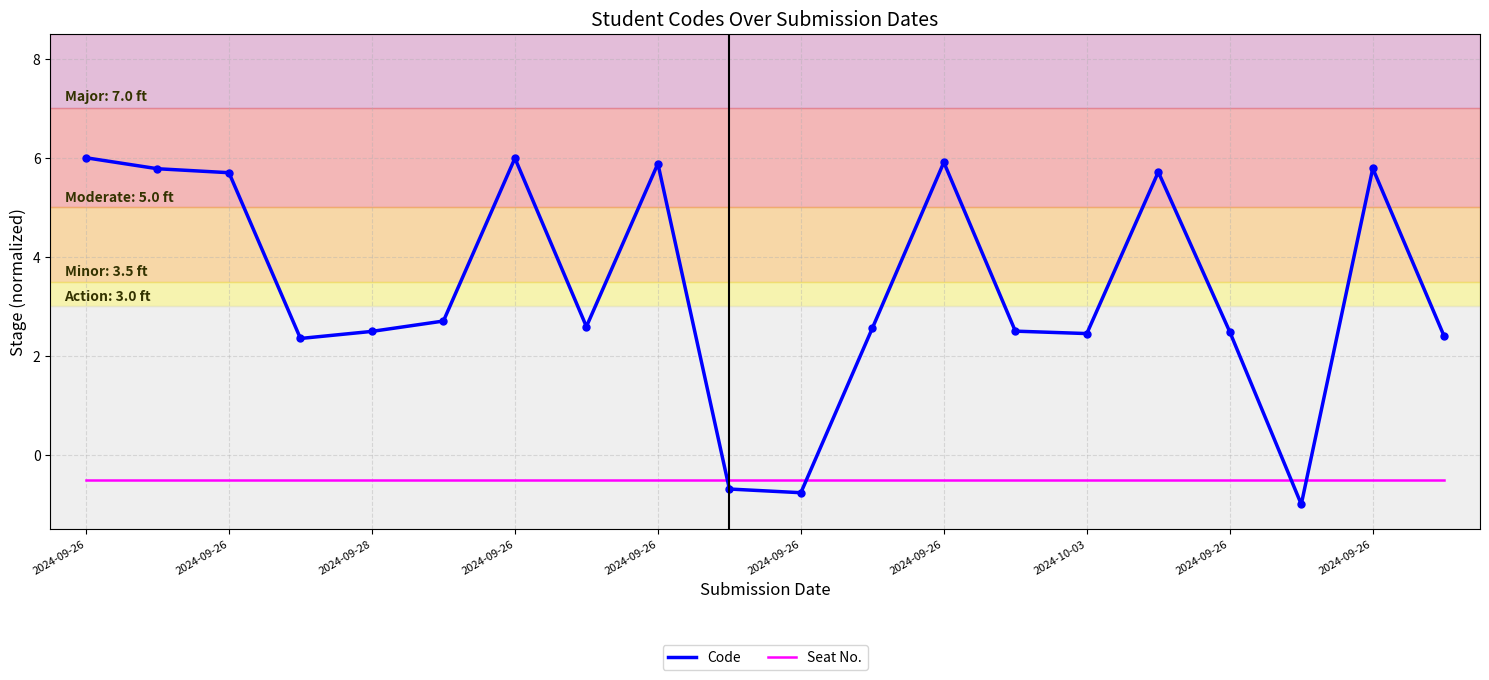

How many times do Code and Seat No. cross each other?

4